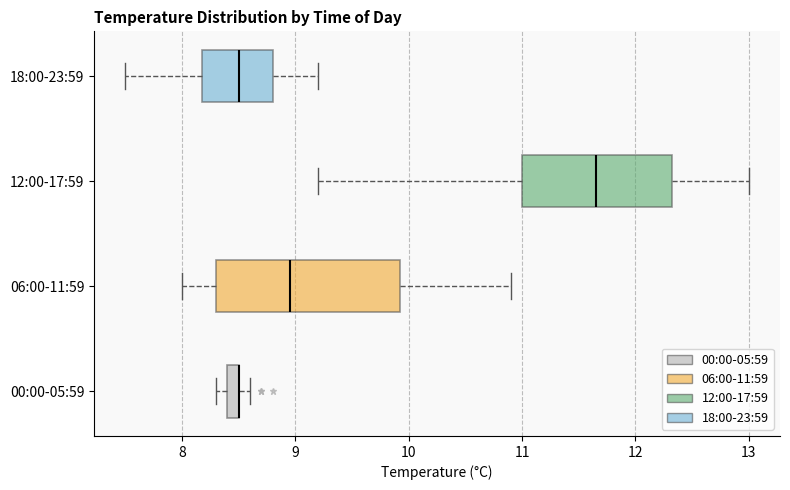

Which box is the widest, from its left edge to its right edge?

06:00-11:59